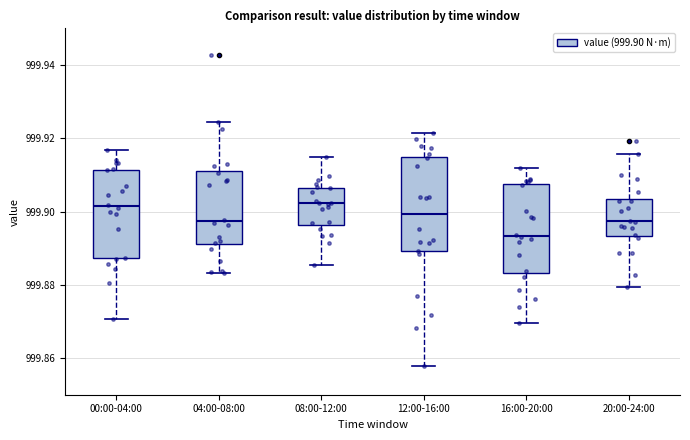

Reading left to right, read every box against the y-axis: the position of its median line, the range the box covers, and the ends of its whiskers. The values are not printed on the chart, so give them approximately, as read against the axis.

00:00-04:00: median 999.902, box 999.888 to 999.912, whiskers 999.870 to 999.916
04:00-08:00: median 999.898, box 999.892 to 999.912, whiskers 999.884 to 999.924
08:00-12:00: median 999.902, box 999.896 to 999.906, whiskers 999.886 to 999.914
12:00-16:00: median 999.900, box 999.890 to 999.914, whiskers 999.858 to 999.922
16:00-20:00: median 999.894, box 999.884 to 999.908, whiskers 999.870 to 999.912
20:00-24:00: median 999.898, box 999.894 to 999.904, whiskers 999.880 to 999.916